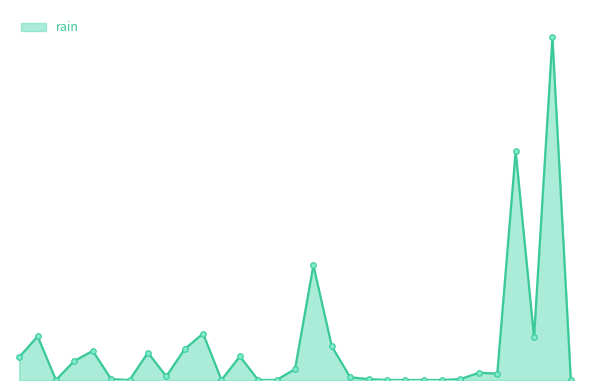

What is the value of the 19th point from the left?

0.6